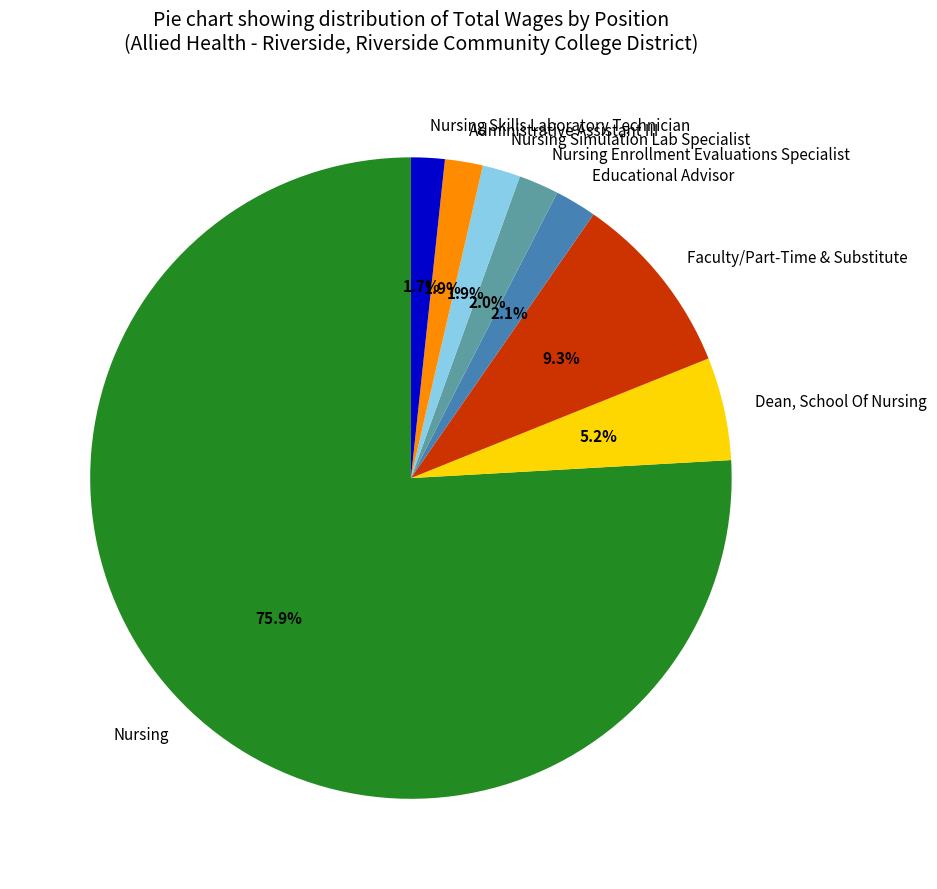

What is the ratio of the value at Nursing Simulation Lab Specialist to the value at Administrative Assistant III?

1.0